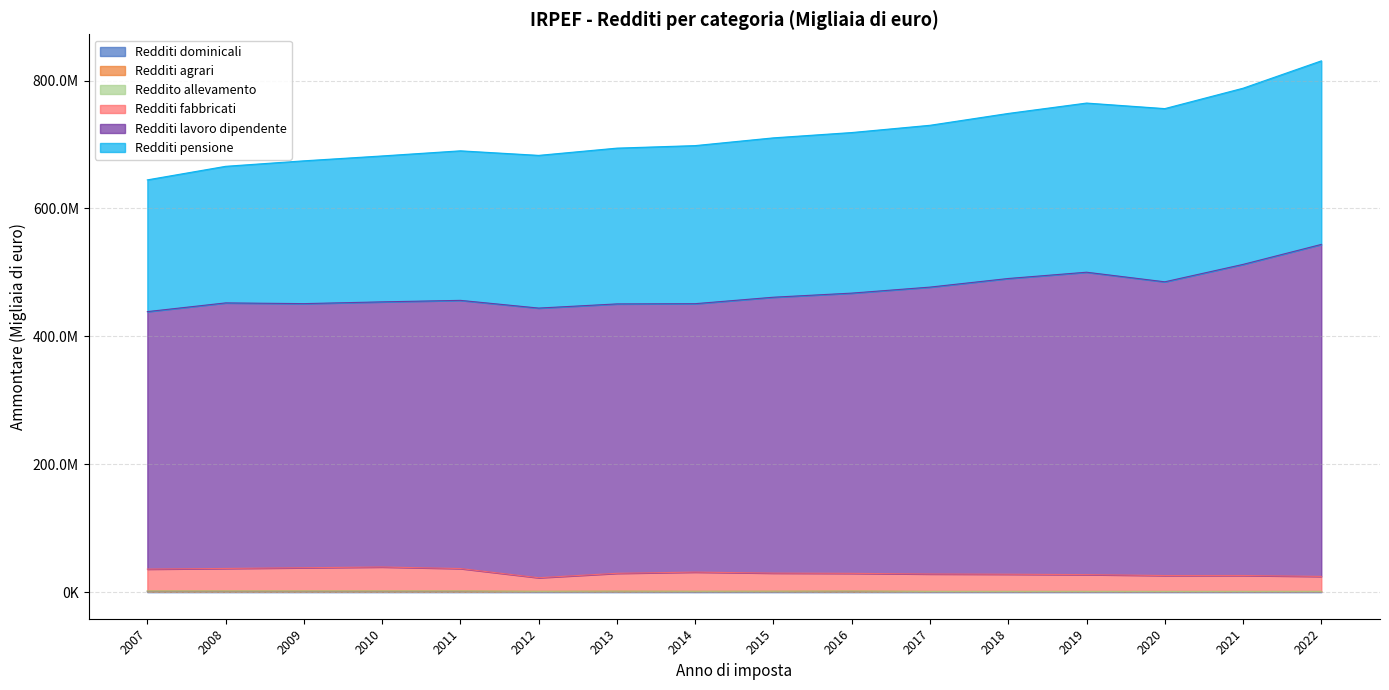

True or false: Redditi fabbricati and Redditi dominicali cross at least once.

False